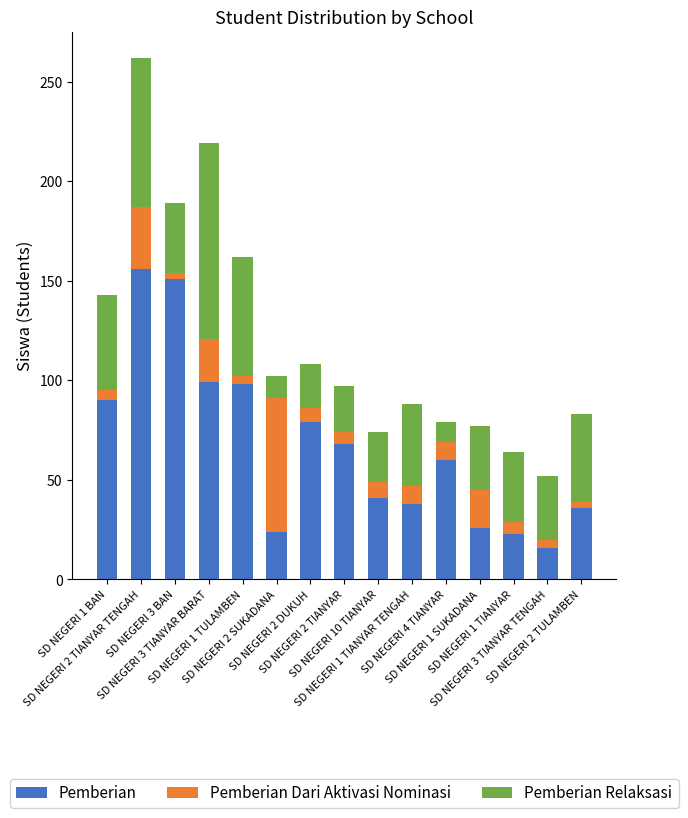

What is the minimum value for Pemberian?

16